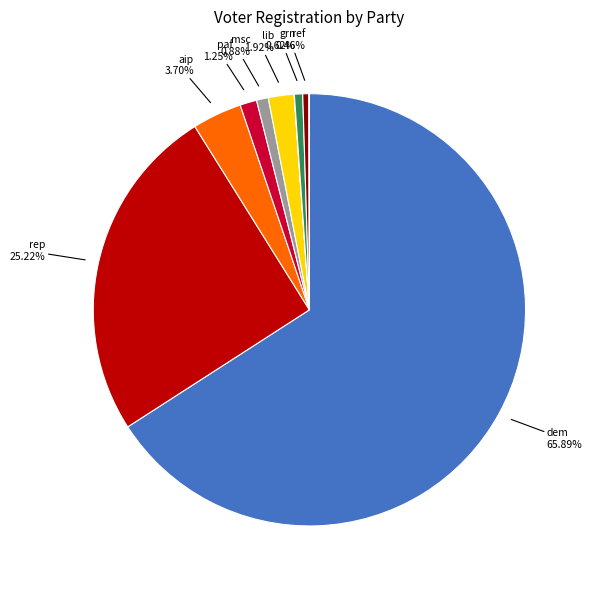

Is there any slice that represents more than half of the pie?

Yes